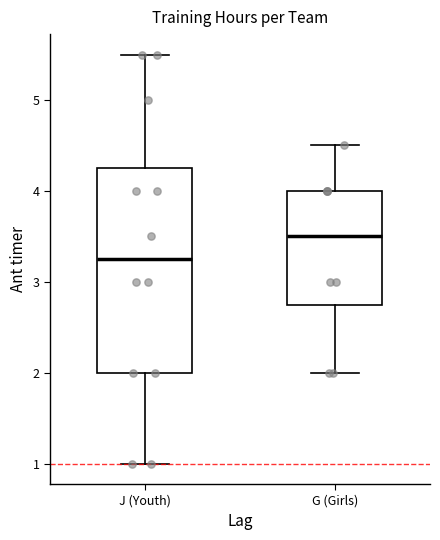

Which box's median line is the lowest?

J (Youth)